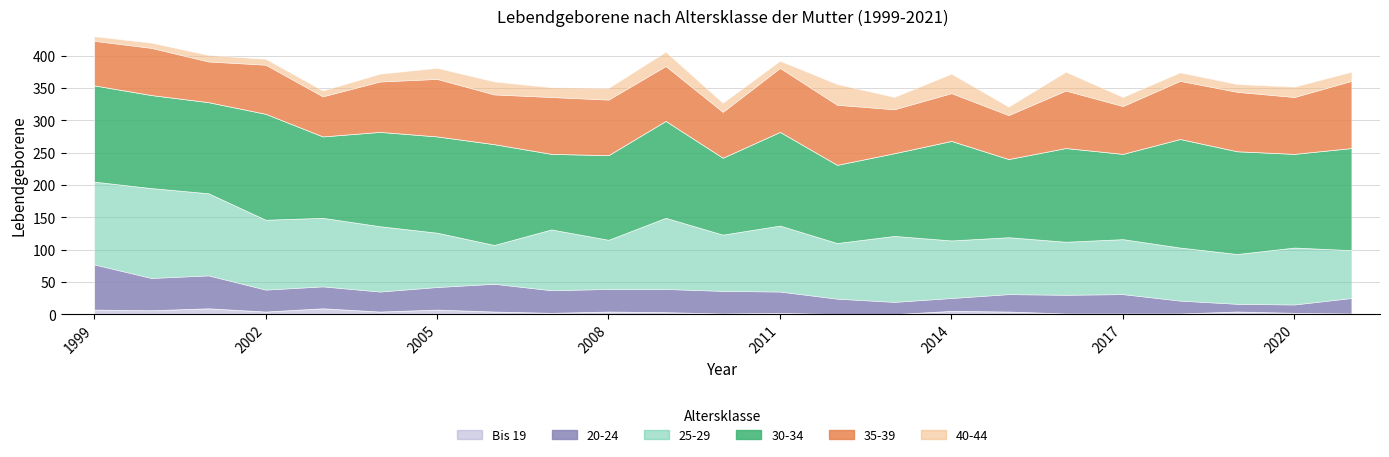

What is the value of the 25-29 point at the 18th from the left?

82